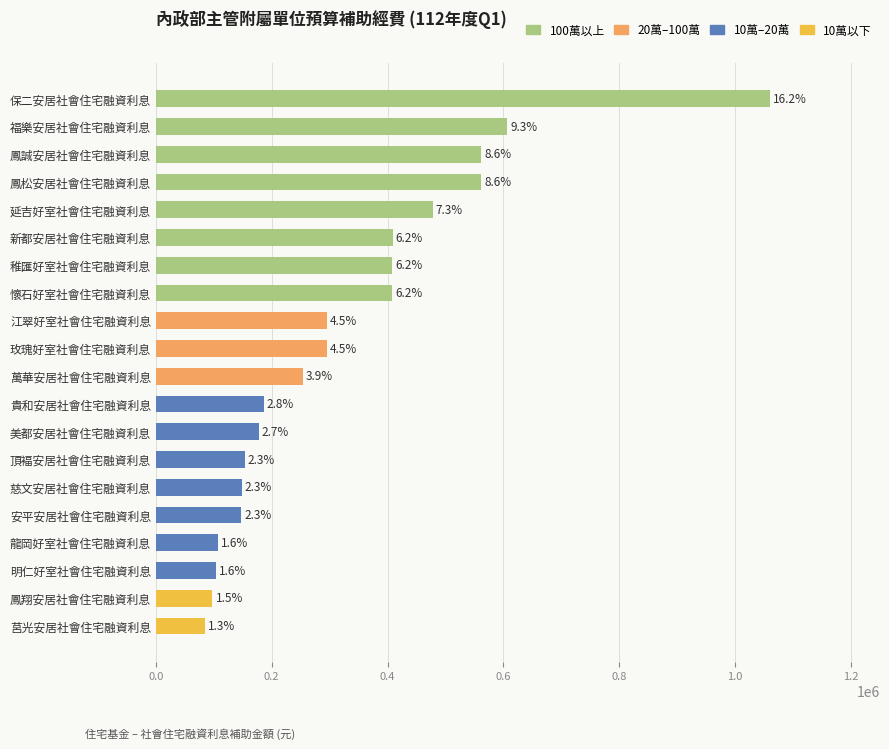

How many bars are there in total?

20